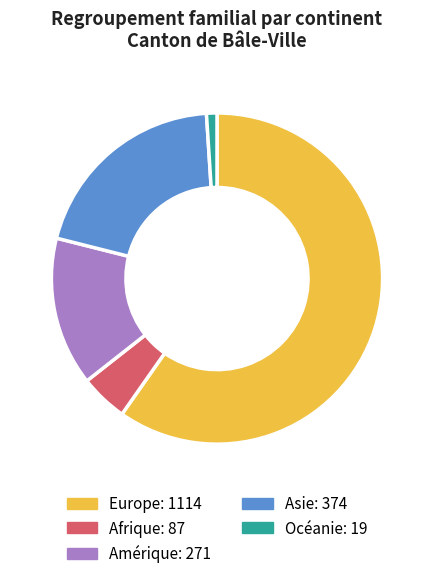

Combined, do Asie and Océanie account for over 50%?

No